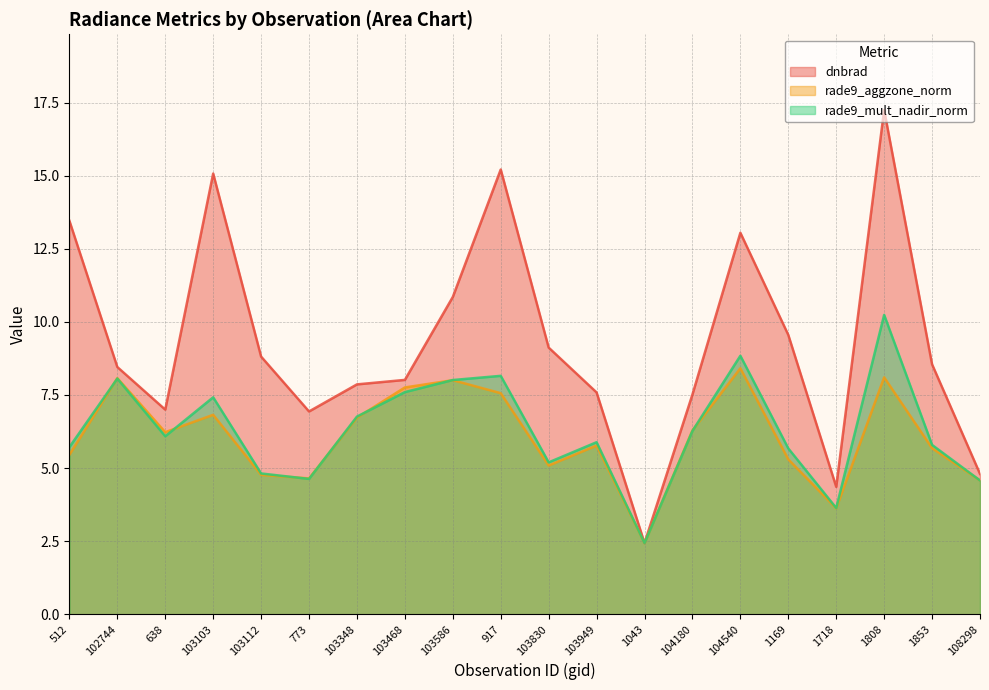

Which series changed the most between 103830 and 103949?

dnbrad